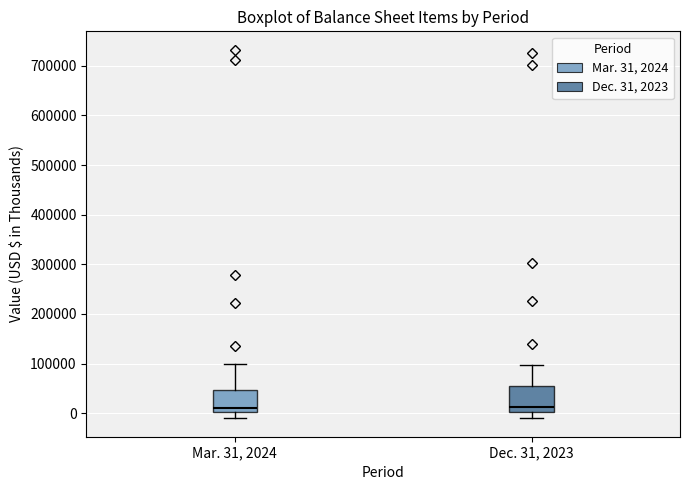

Where is the lower edge of the box for Dec. 31, 2023 on the y-axis? The values are not printed on the chart, so give them approximately, as read against the axis.

0